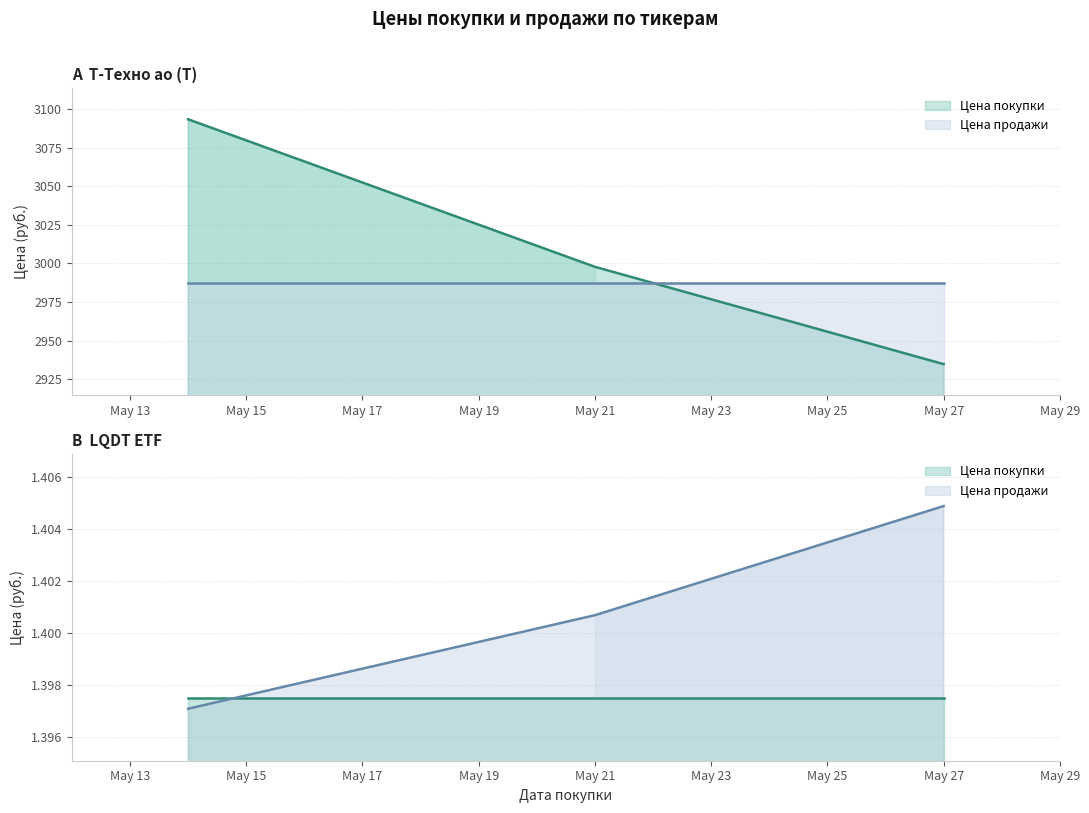

True or false: Цена продажи and Цена покупки cross at least once.

True